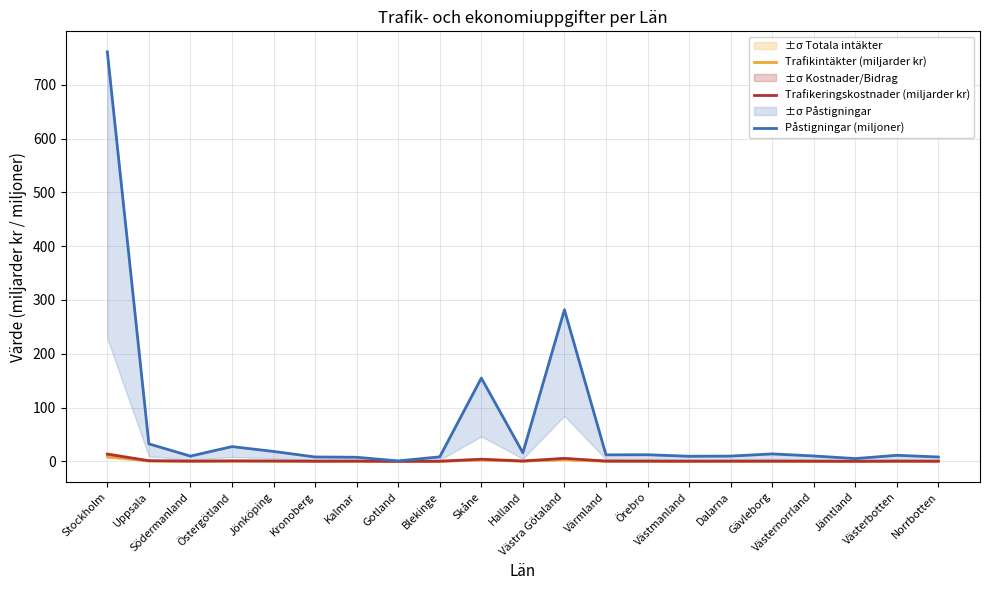

What position from the right is Skåne?

12